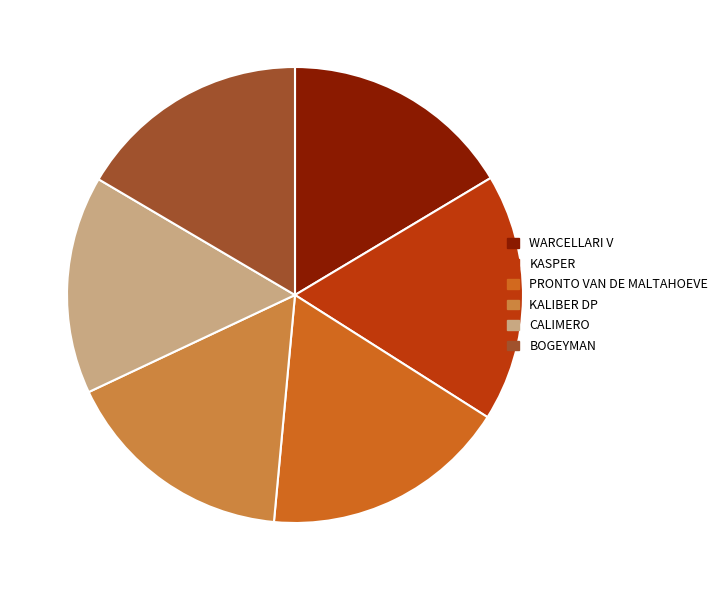

How many segments does this pie chart have?

6